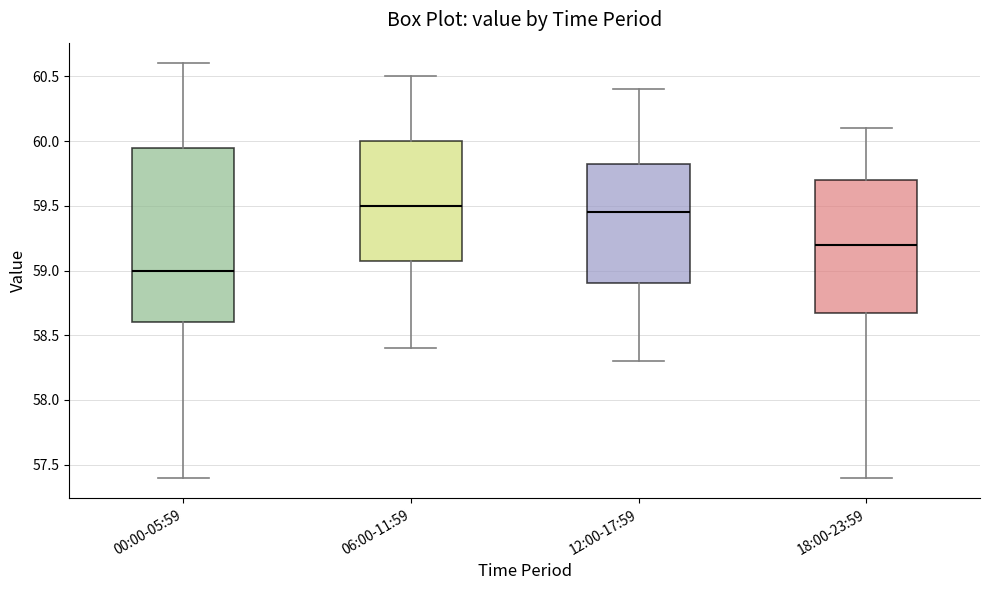

Which box's median line is the lowest?

00:00-05:59